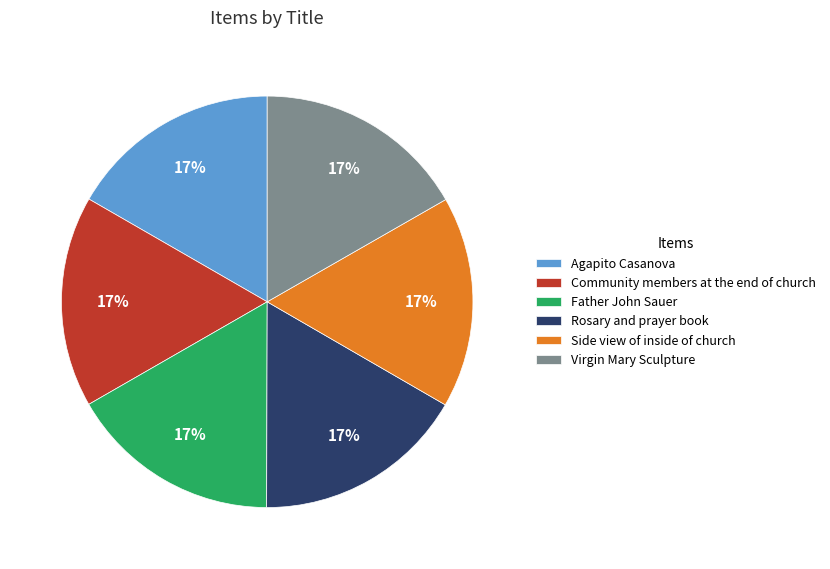

Is Agapito Casanova the majority of the pie?

No